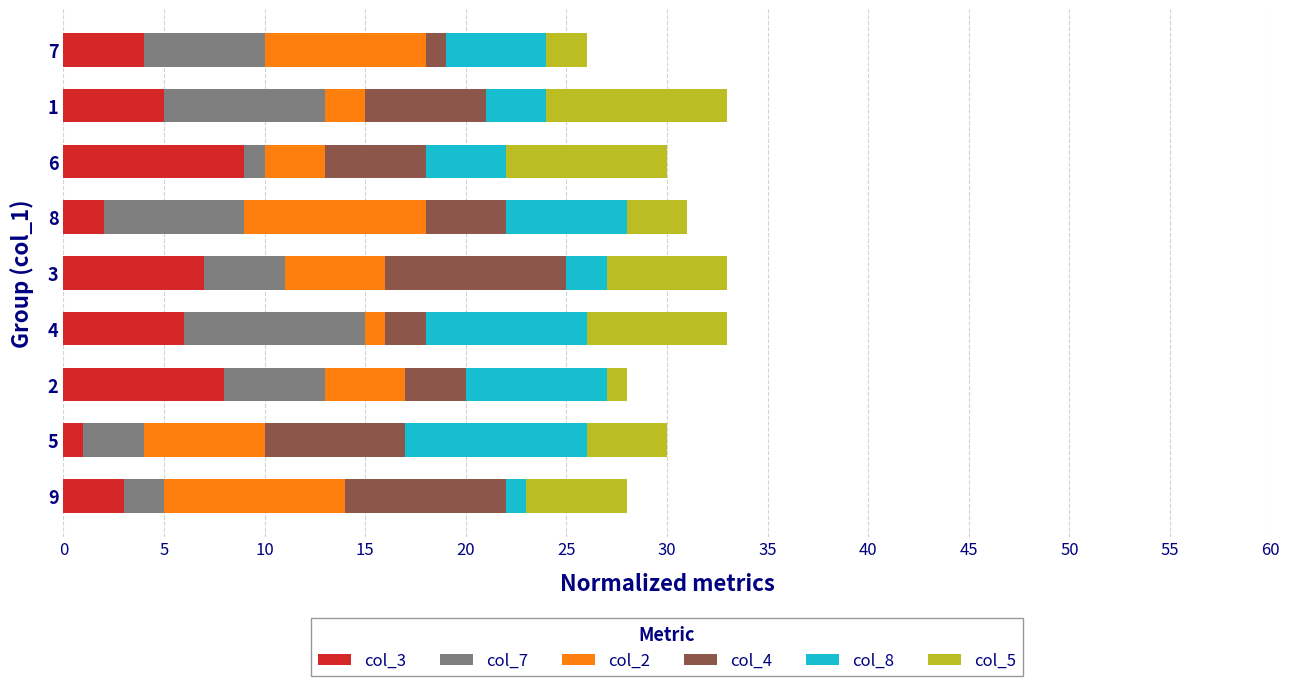

The value of col_3 at 2 is 2. True or false?

False